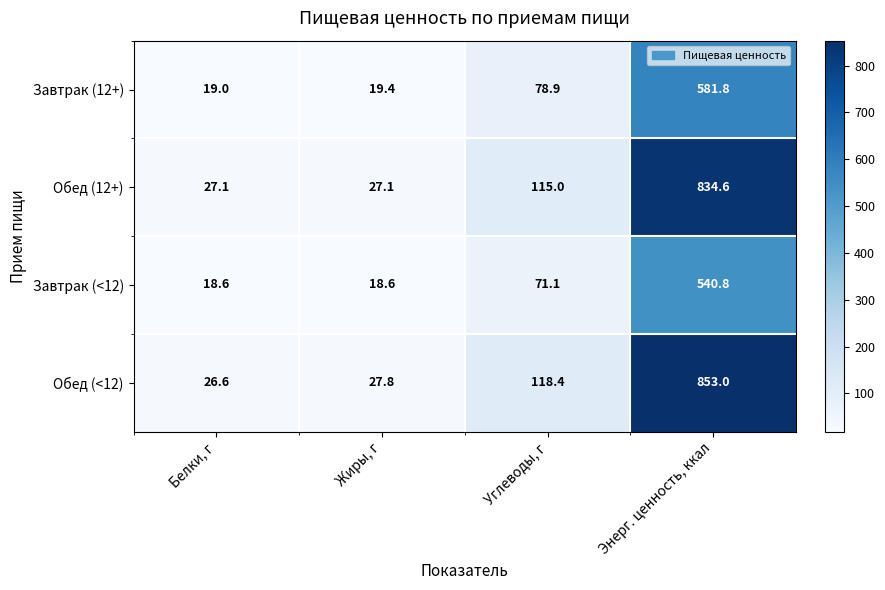

Count the number of data series in this chart.

4